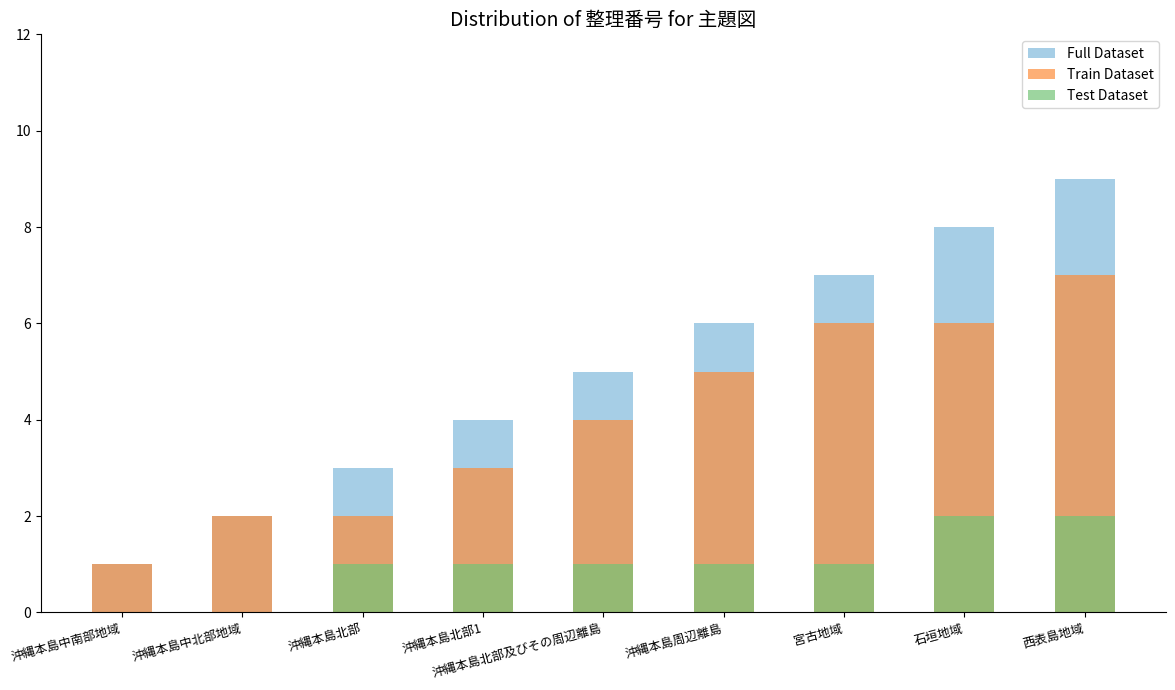

Read the Train Dataset value at 沖縄本島北部.

2